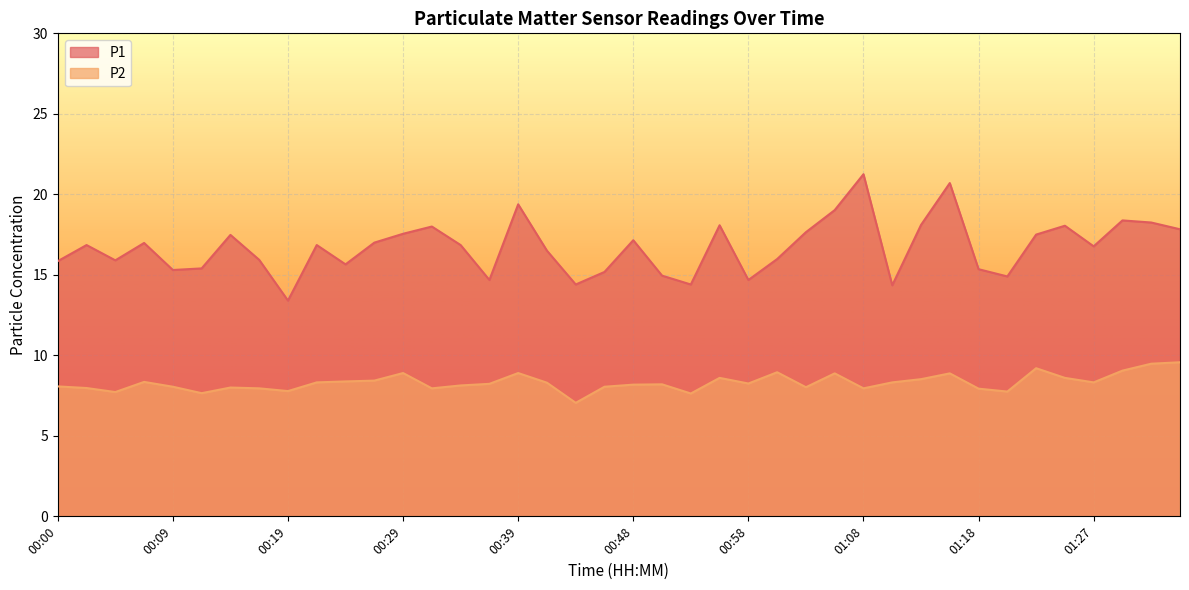

True or false: P1 and P2 cross at least once.

False